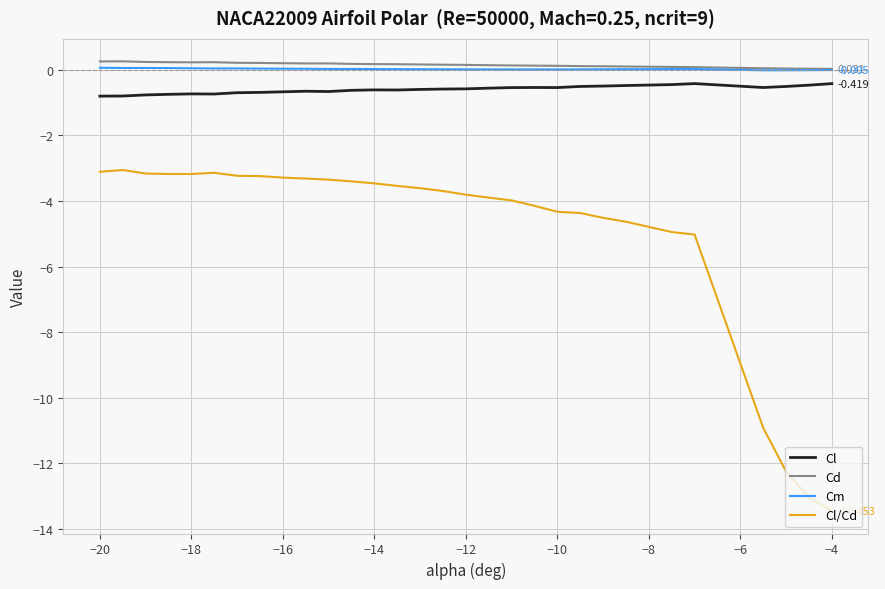

True or false: Cl/Cd and Cd intersect in this chart.

False